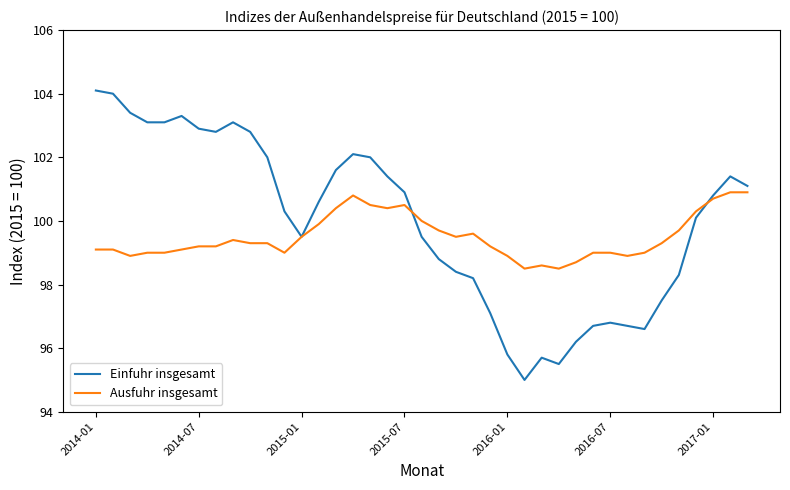

At how many categories does at least one series exceed 96?

39